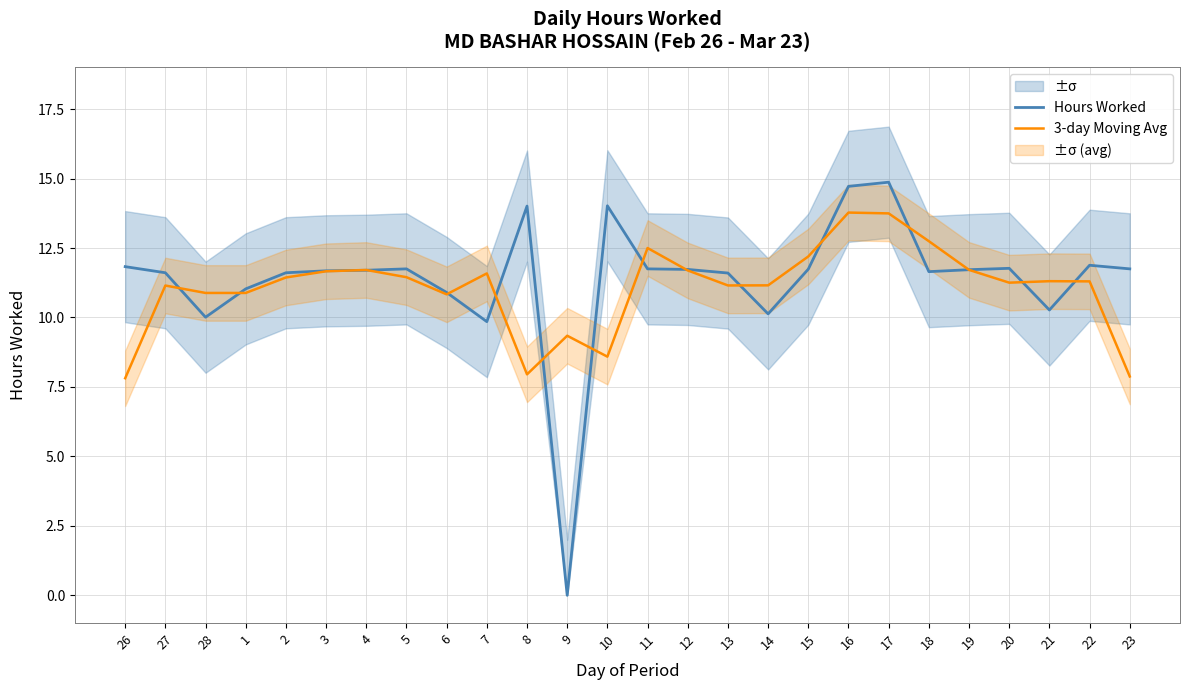

True or false: 3-day Moving Avg has a value of 3.2 at 19.

False